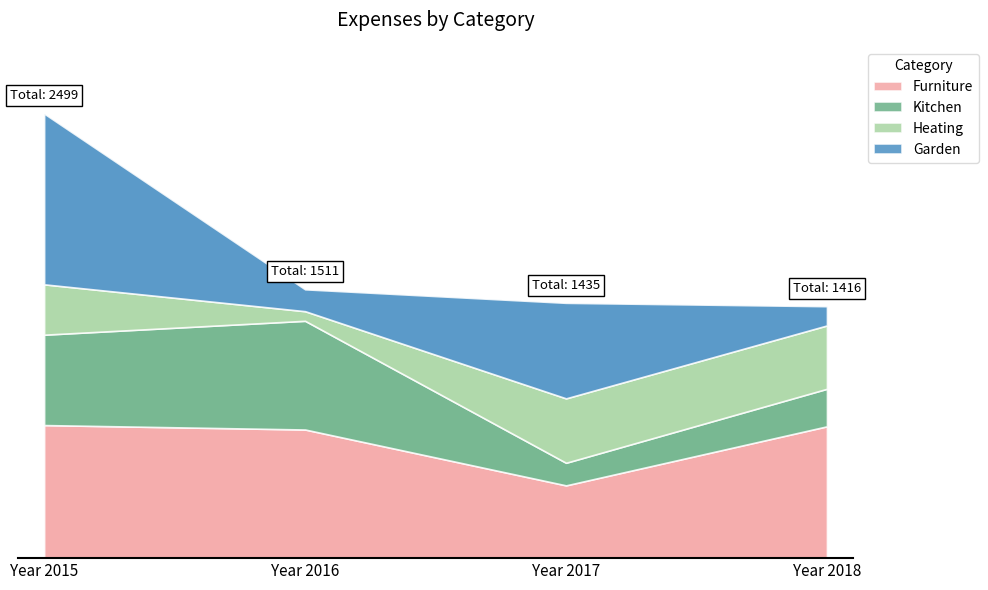

What is the value of the Furniture point at the 1st from the left?

748